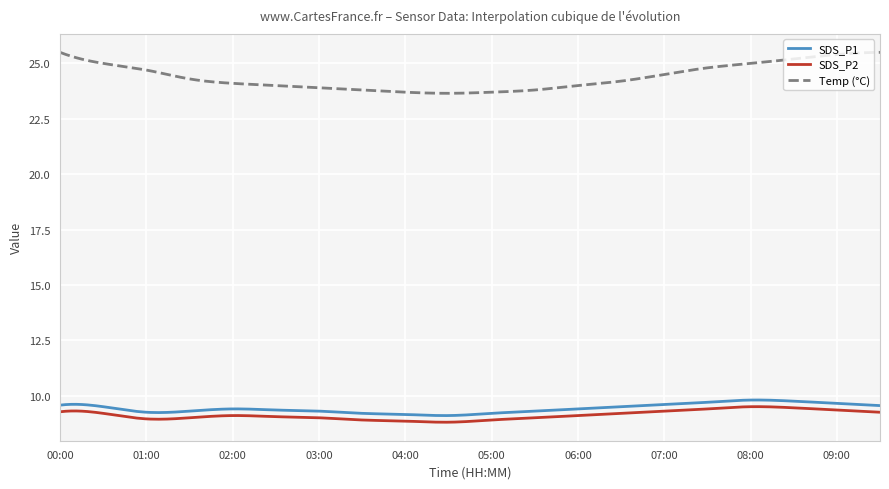

What are all the series names shown in the legend?

SDS_P1, SDS_P2, Temp (°C)